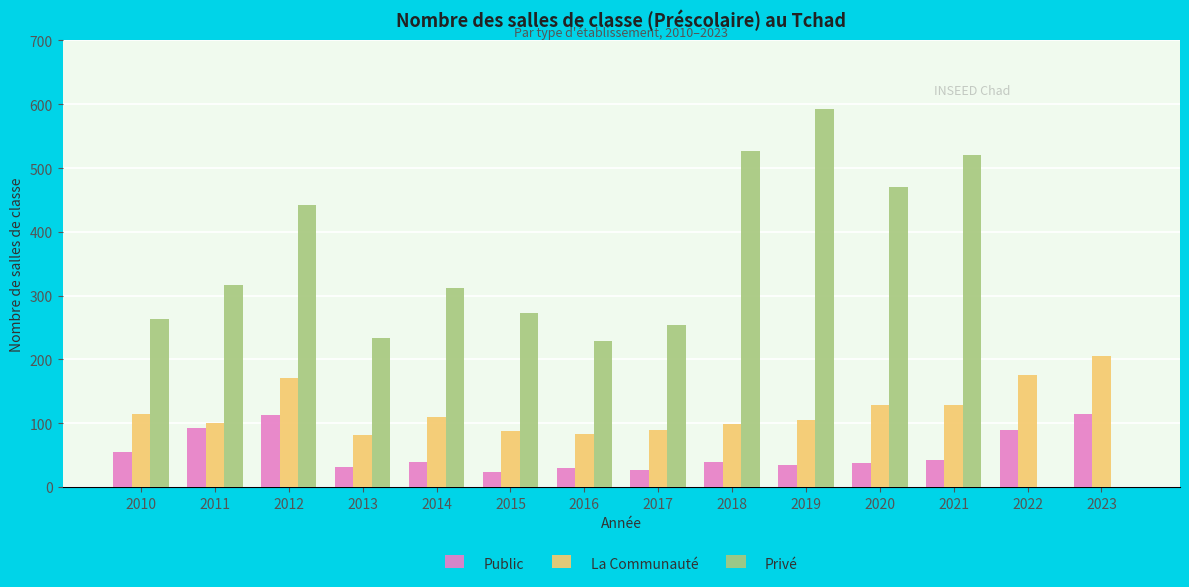

What is the maximum value shown in the chart?

593